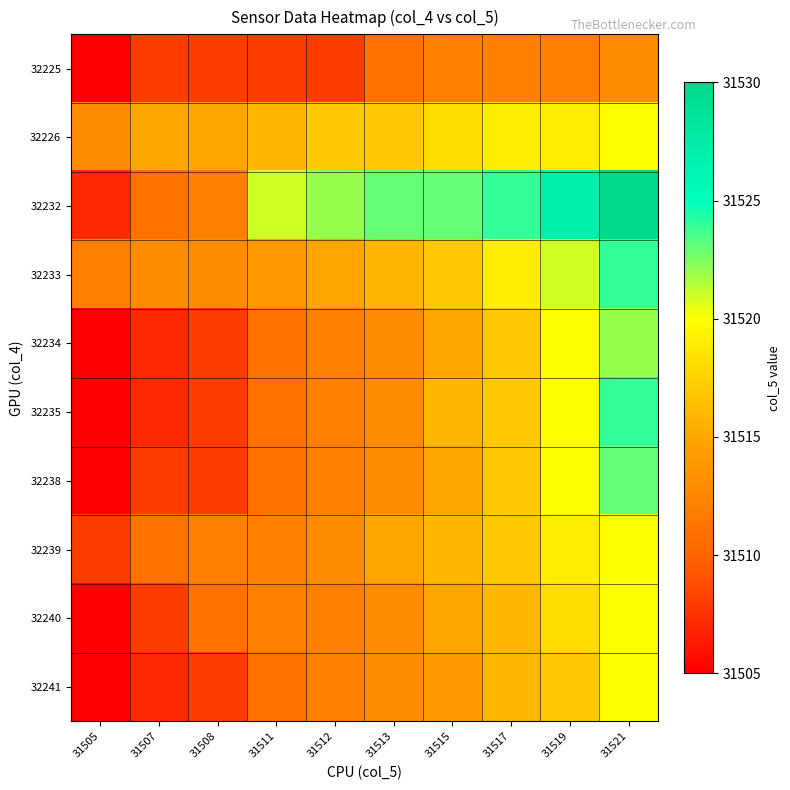

Reading left to right, extract all data points from this chart.

32225: 31505=31505	31507=31508	31508=31508	31511=31508	31512=31508	31513=31511	31515=31512	31517=31512	31519=31512	31521=31513
32226: 31505=31513	31507=31515	31508=31515	31511=31516	31512=31517	31513=31517	31515=31518	31517=31519	31519=31519	31521=31520
32232: 31505=31507	31507=31511	31508=31512	31511=31521	31512=31522	31513=31523	31515=31523	31517=31524	31519=31527	31521=31530
32233: 31505=31512	31507=31513	31508=31513	31511=31514	31512=31515	31513=31516	31515=31517	31517=31519	31519=31521	31521=31524
32234: 31505=31505	31507=31507	31508=31508	31511=31511	31512=31512	31513=31513	31515=31515	31517=31517	31519=31520	31521=31522
32235: 31505=31505	31507=31507	31508=31508	31511=31511	31512=31512	31513=31513	31515=31516	31517=31517	31519=31520	31521=31524
32238: 31505=31505	31507=31508	31508=31508	31511=31511	31512=31512	31513=31513	31515=31515	31517=31517	31519=31520	31521=31523
32239: 31505=31508	31507=31511	31508=31512	31511=31512	31512=31513	31513=31515	31515=31516	31517=31517	31519=31519	31521=31520
32240: 31505=31505	31507=31508	31508=31511	31511=31512	31512=31512	31513=31513	31515=31515	31517=31516	31519=31518	31521=31520
32241: 31505=31505	31507=31507	31508=31508	31511=31511	31512=31512	31513=31513	31515=31514	31517=31516	31519=31517	31521=31520